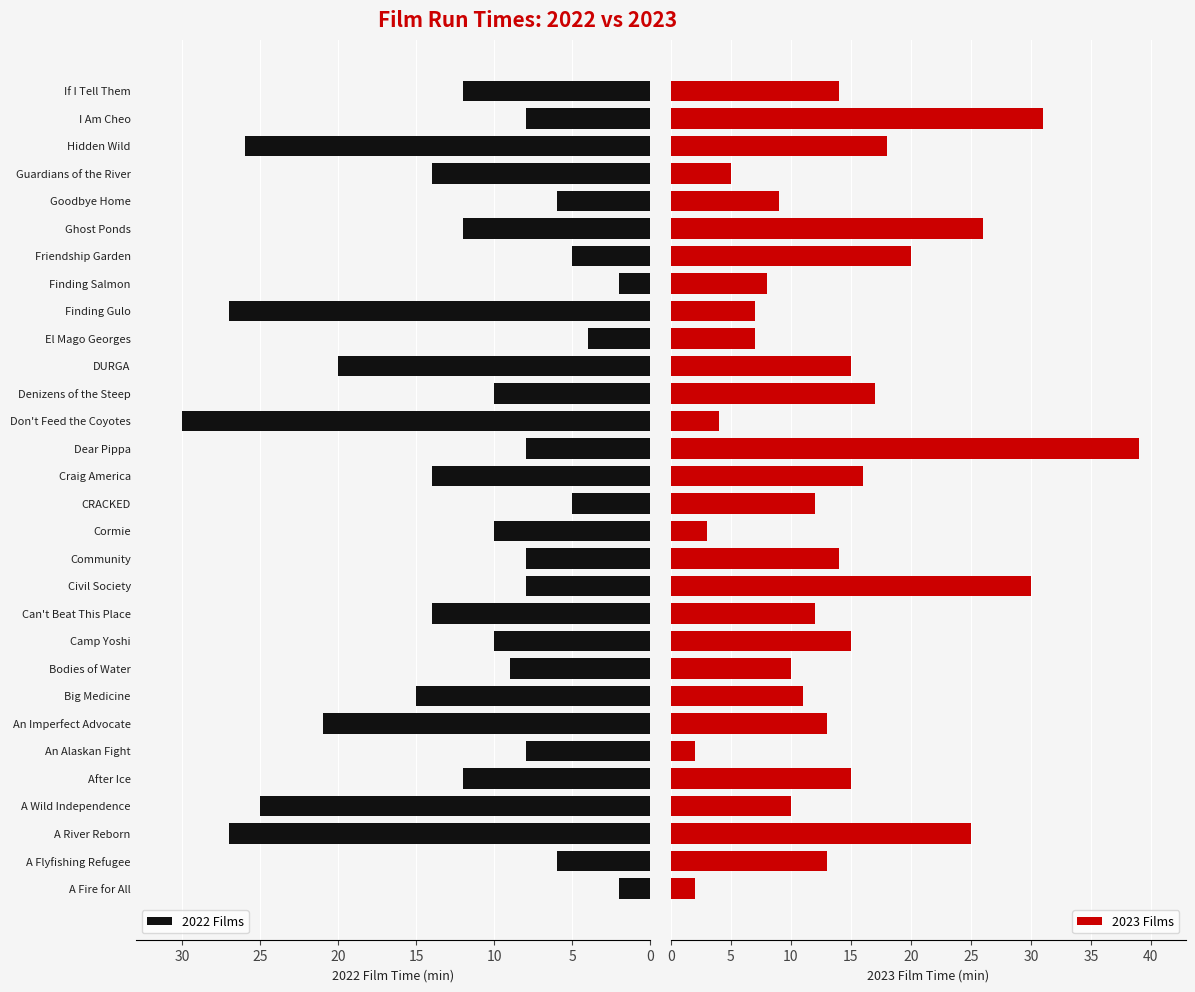

At how many categories does at least one series exceed 8?

26